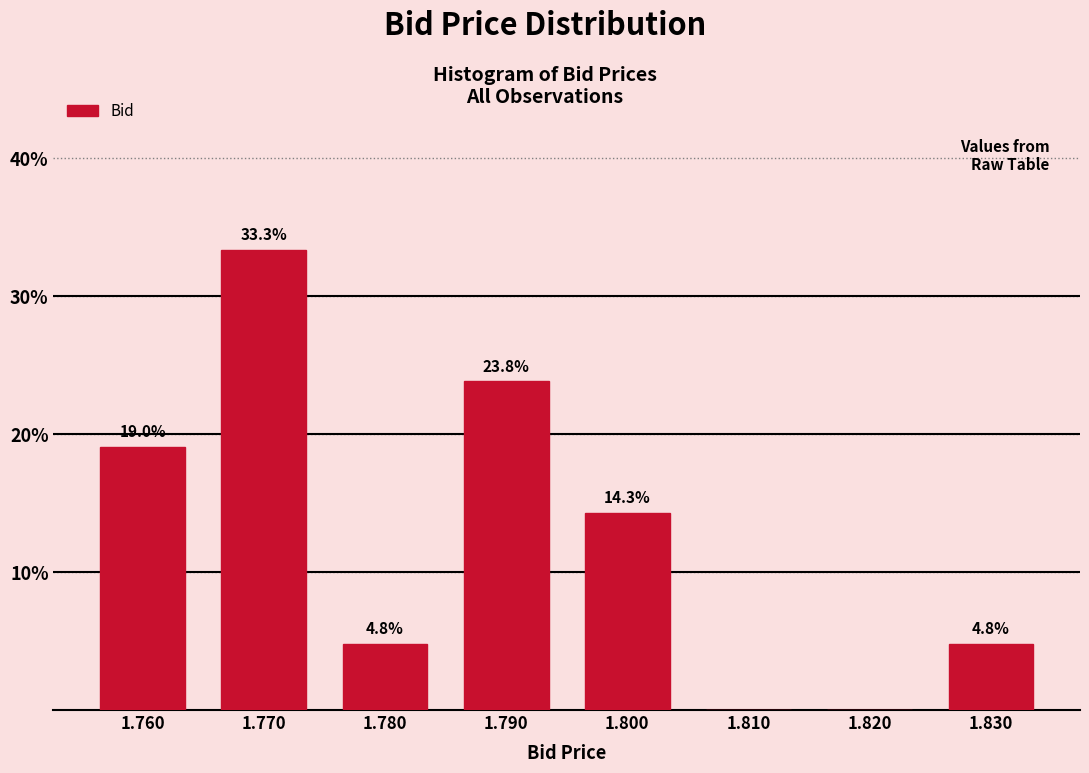

Over which range of the x-axis is the bar tallest?

1.765 to 1.775